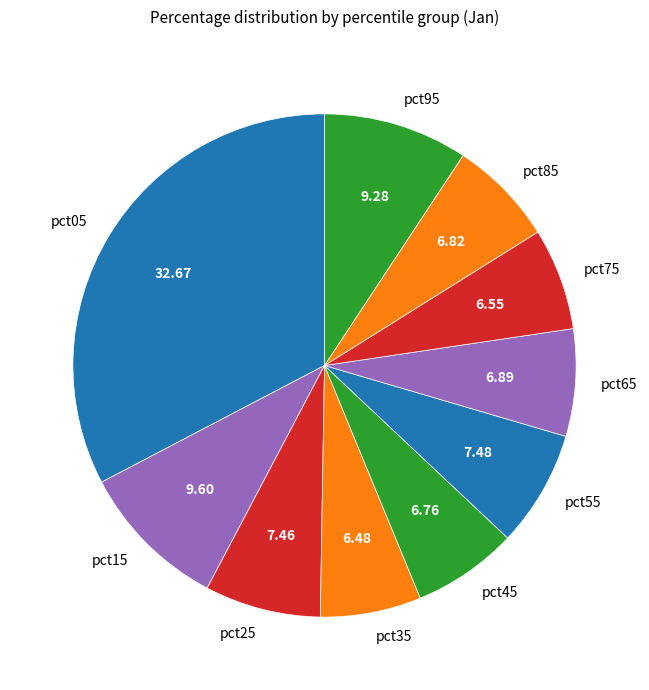

The pct25 slice represents 7% of the pie. True or false?

True